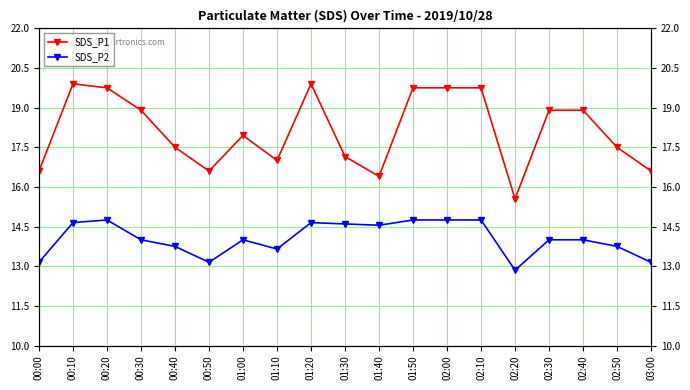

True or false: SDS_P1 and SDS_P2 intersect in this chart.

False